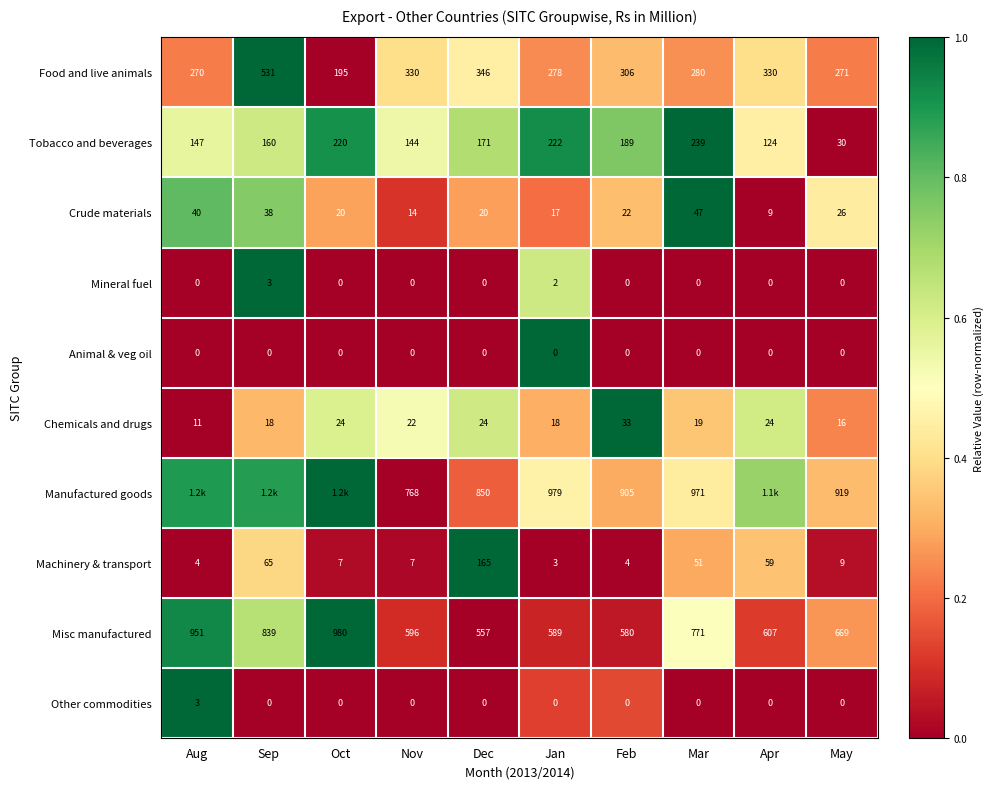

What is the total value across all series at Jan?

2108.0